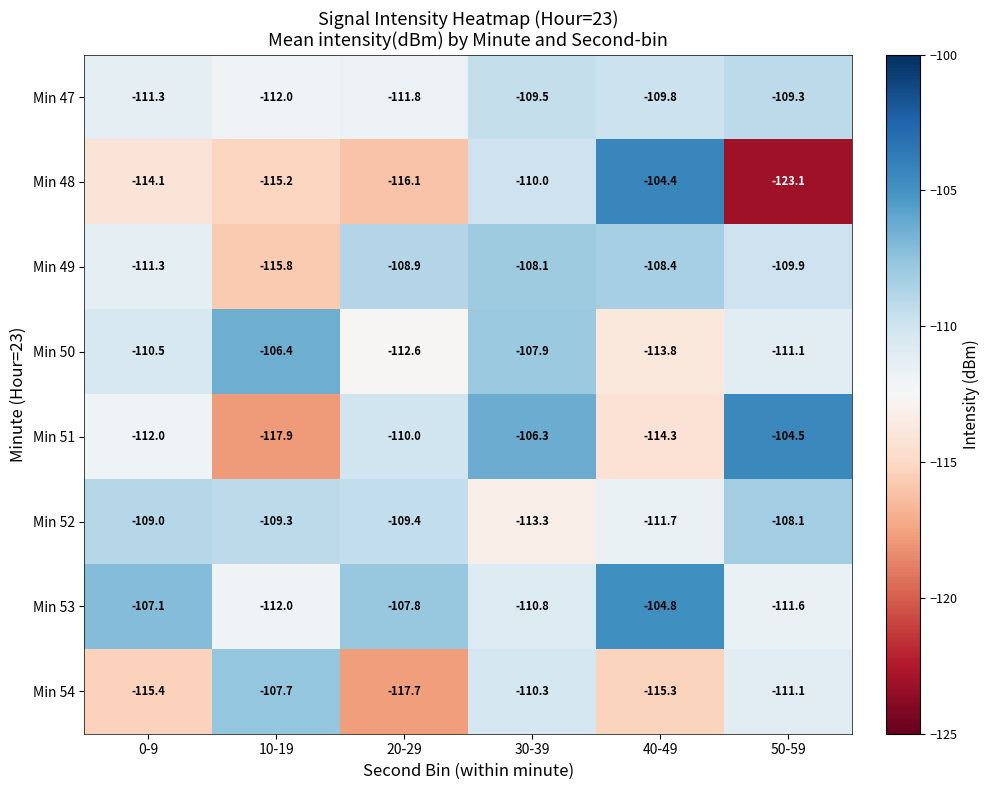

What is the minimum value shown in the chart?

-123.1